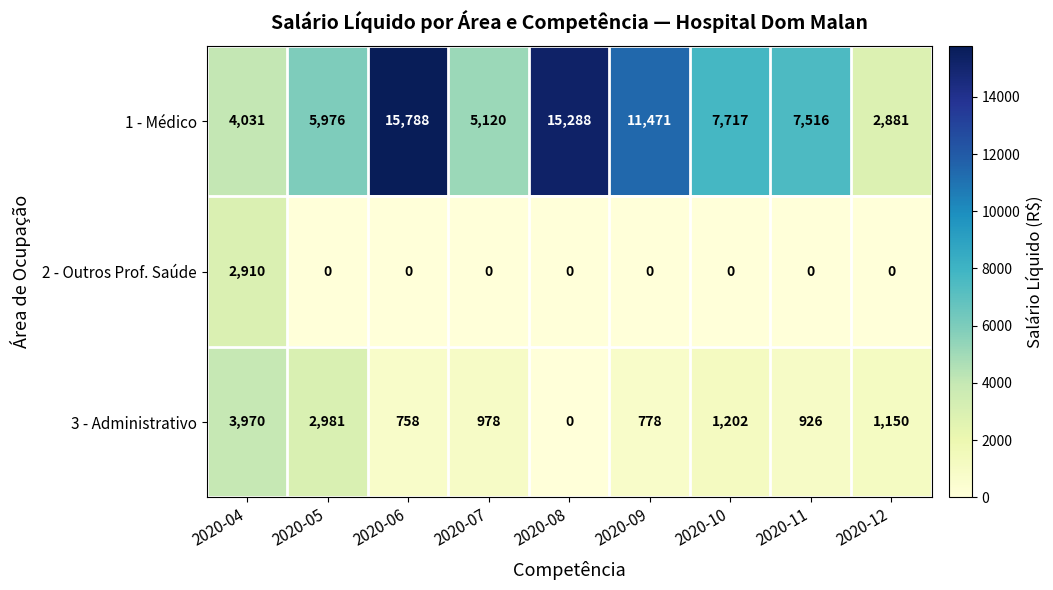

Is it true that 3 - Administrativo equals -2596 at 2020-08?

False